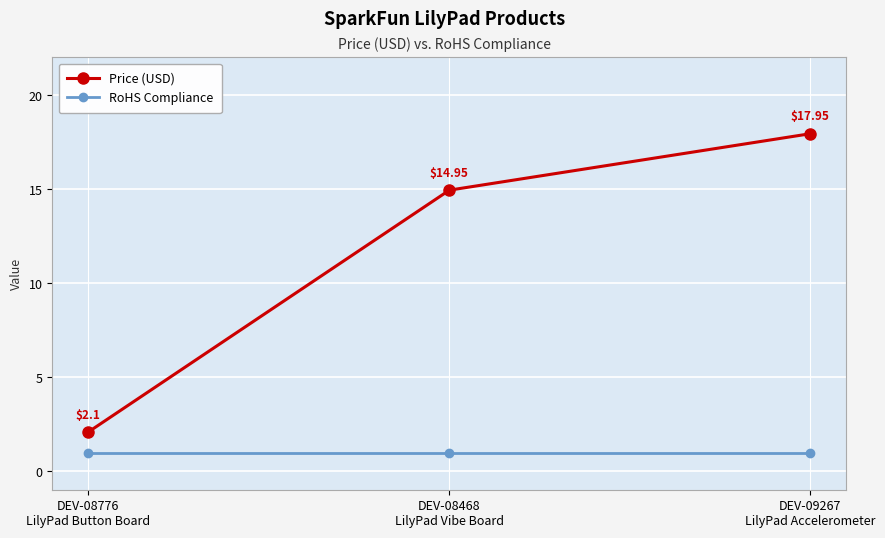

At which category is the sum across all series the highest?

DEV-09267
LilyPad Accelerometer